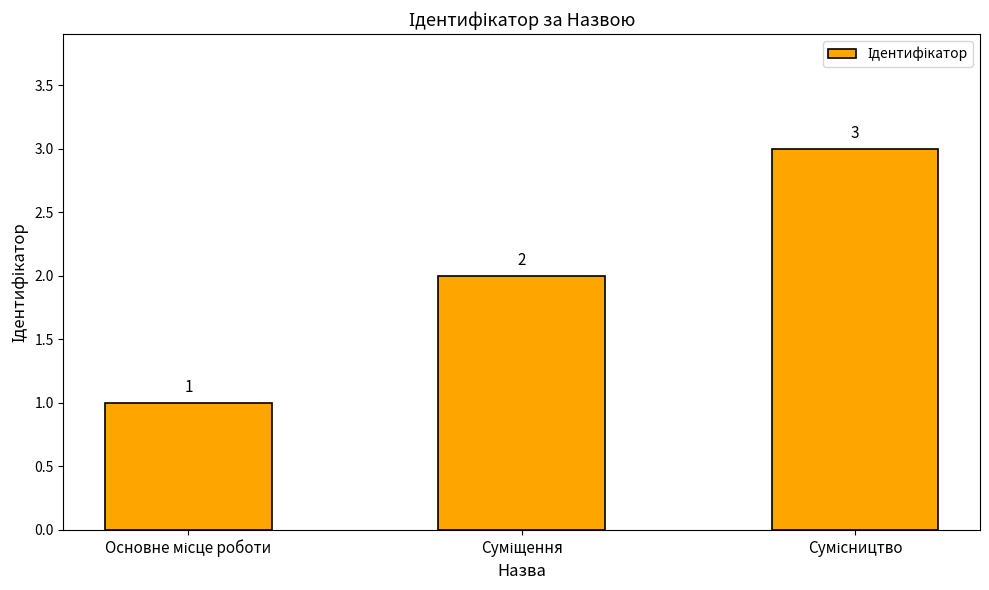

What is the greatest value displayed?

3